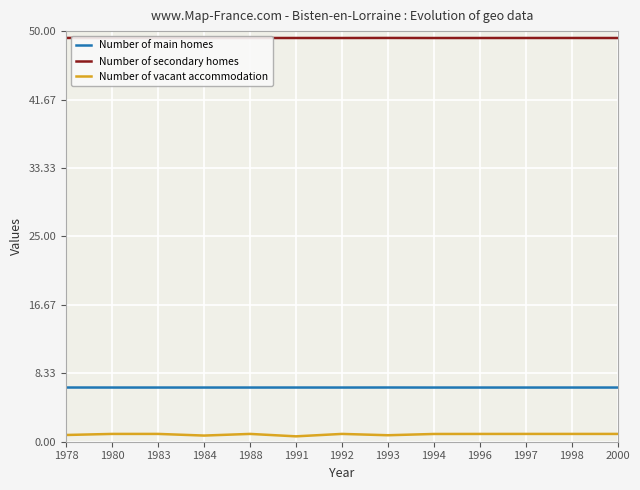

True or false: Number of main homes and Number of secondary homes cross at least once.

False